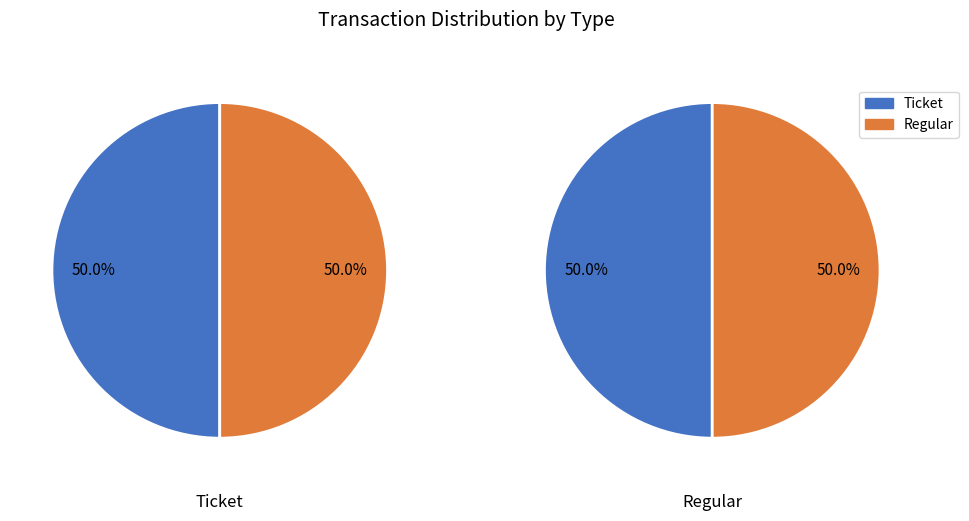

True or false: 0 accounts for 0% of the total.

True